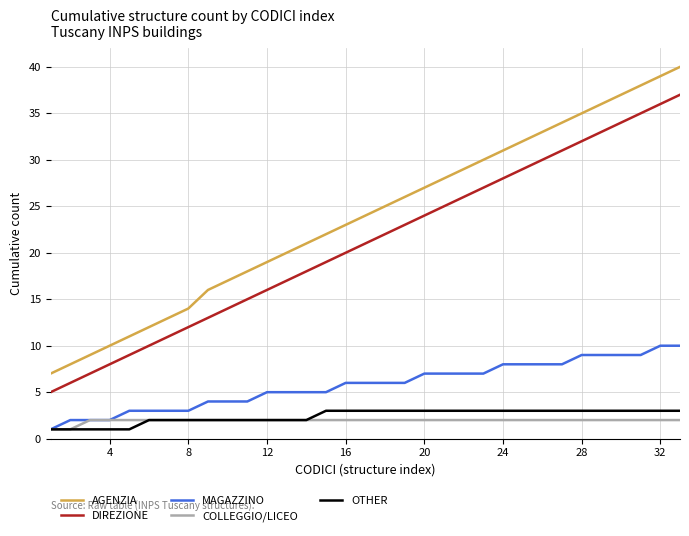

Which series has the widest spread of values?

AGENZIA